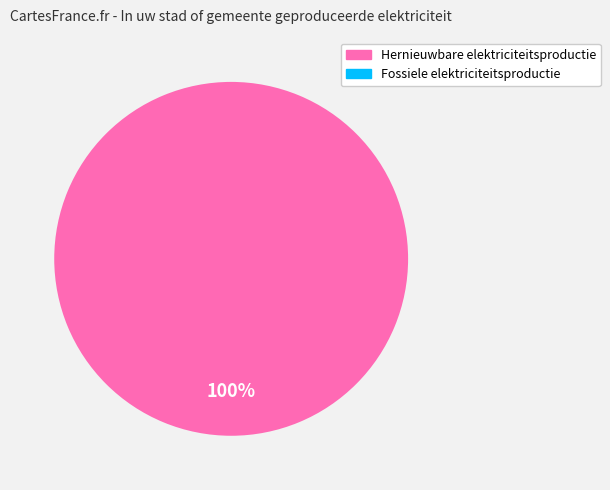

Rank the categories by value from highest to lowest.

Hernieuwbare elektriciteitsproductie, Fossiele elektriciteitsproductie